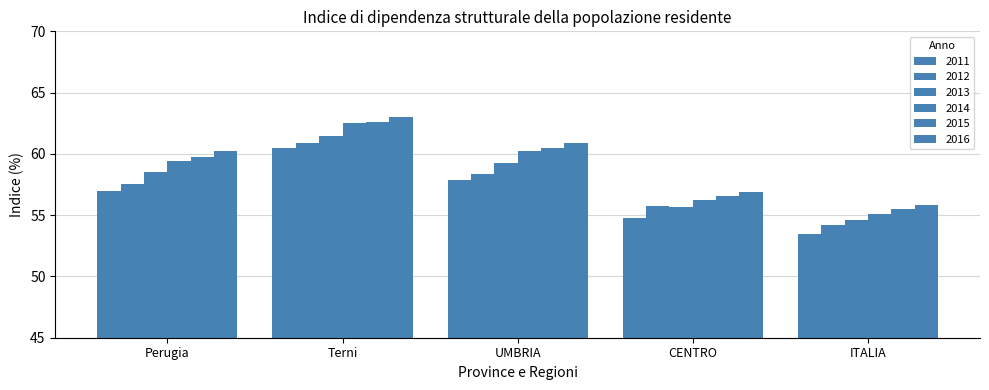

How many bars are there in total?

30